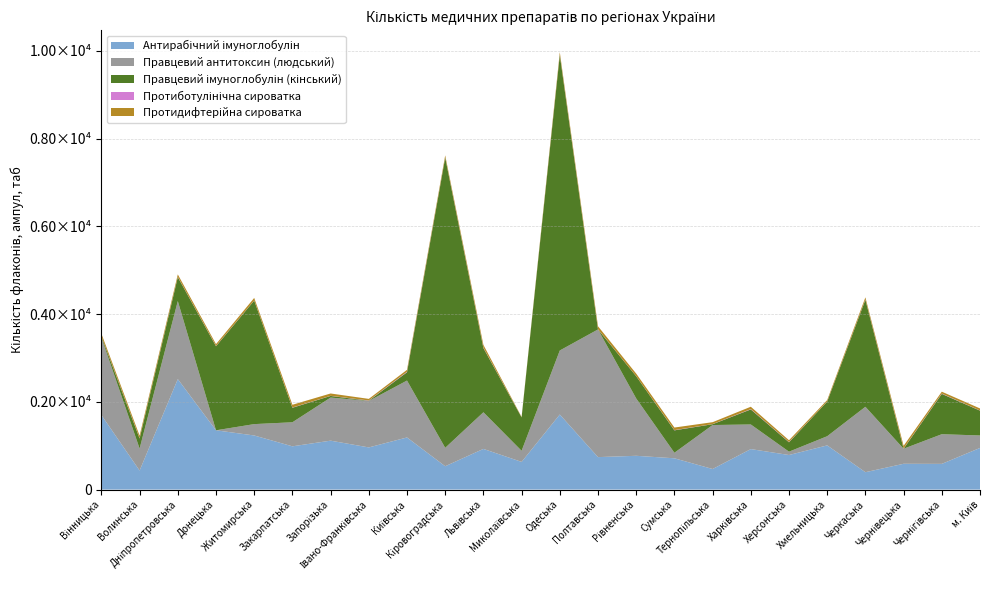

Reading left to right, list all the values displayed in this chart.

Антирабічний імуноглобулін: 1698	434	2518	1351	1233	986	1115	961	1188	532	927	631	1711	740	770	713	469	923	788	1007	396	588	586	949
Правцевий антитоксин (людський): 1764	501	1778	0	259	548	982	1058	1297	420	835	253	1459	2910	1307	126	1002	561	76	209	1491	343	676	284
Правцевий імуноглобулін (кінський): 28	229	546	1916	2815	331	37	6	189	6613	1464	761	6734	0	506	511	19	343	214	789	2439	0	919	566
Протиботулінічна сироватка: 5	7	6	5	3	5	3	6	11	5	9	0	6	5	2	6	3	8	7	3	7	6	8	4
Протидифтерійна сироватка: 58	58	56	43	58	63	53	36	44	47	63	11	58	67	58	58	43	53	39	33	48	60	42	46